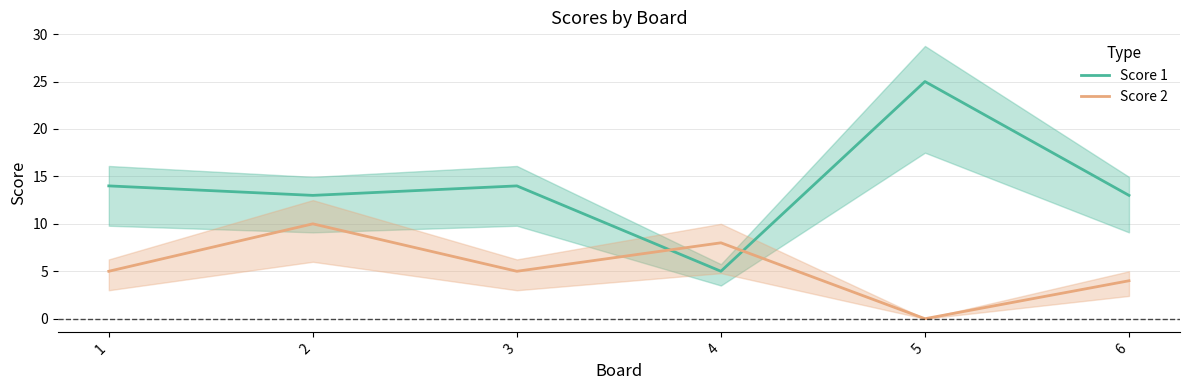

How many lines are shown in the chart?

2